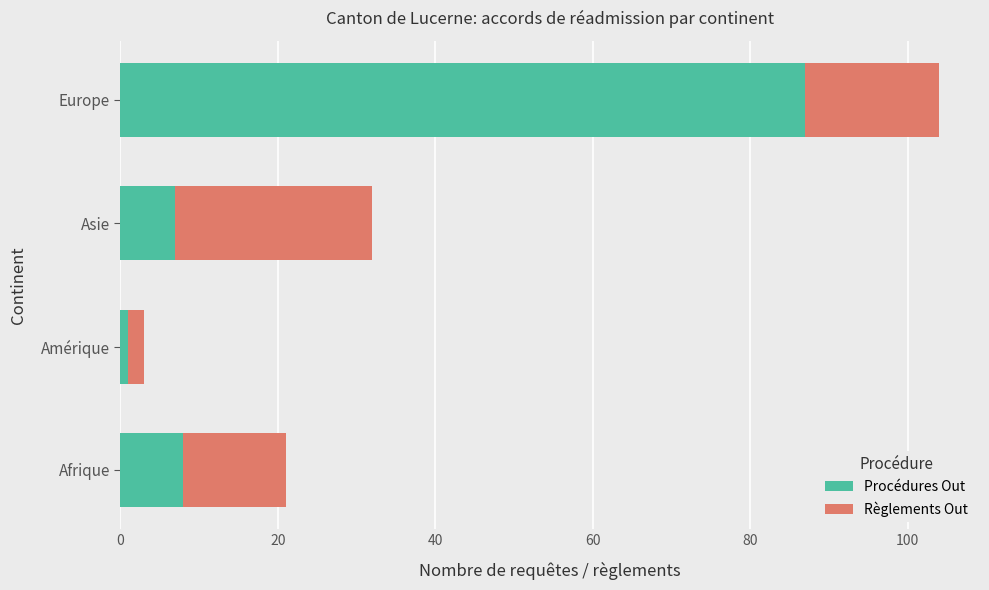

Which category has the highest value in the Procédures Out series?

Europe